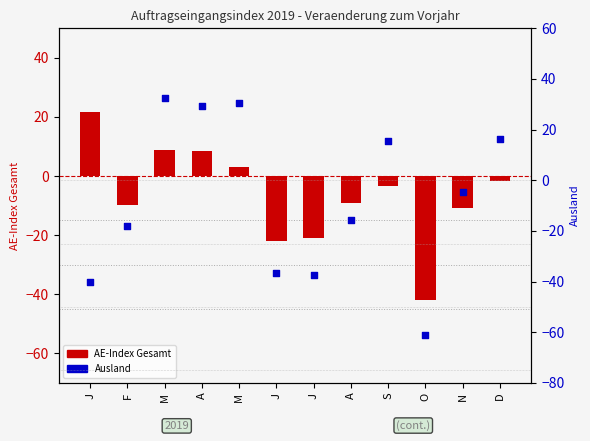

Which series reaches the minimum Y coordinate?

Ausland